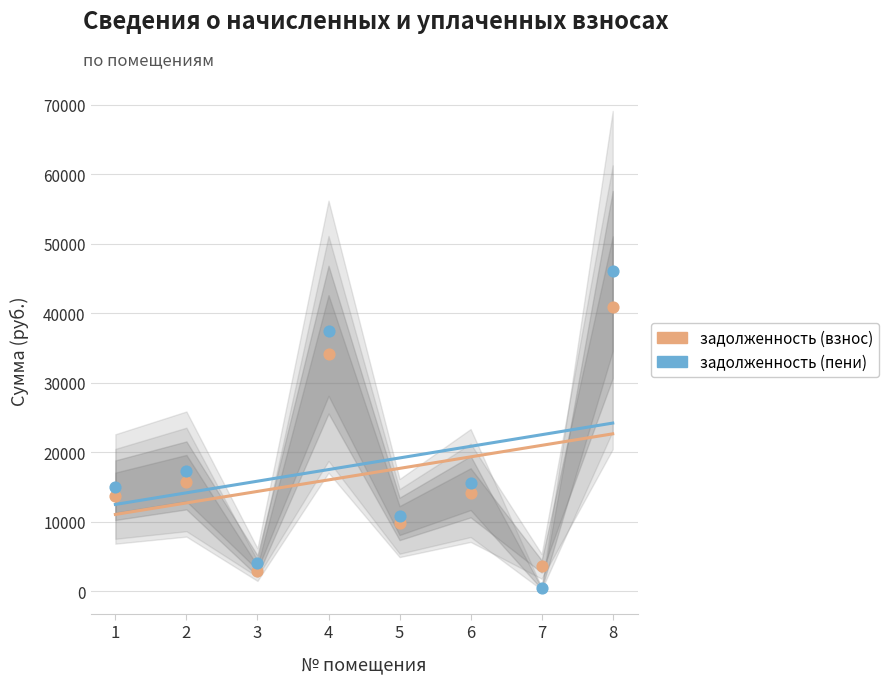

What is the total value across all series at 3?

30159.7